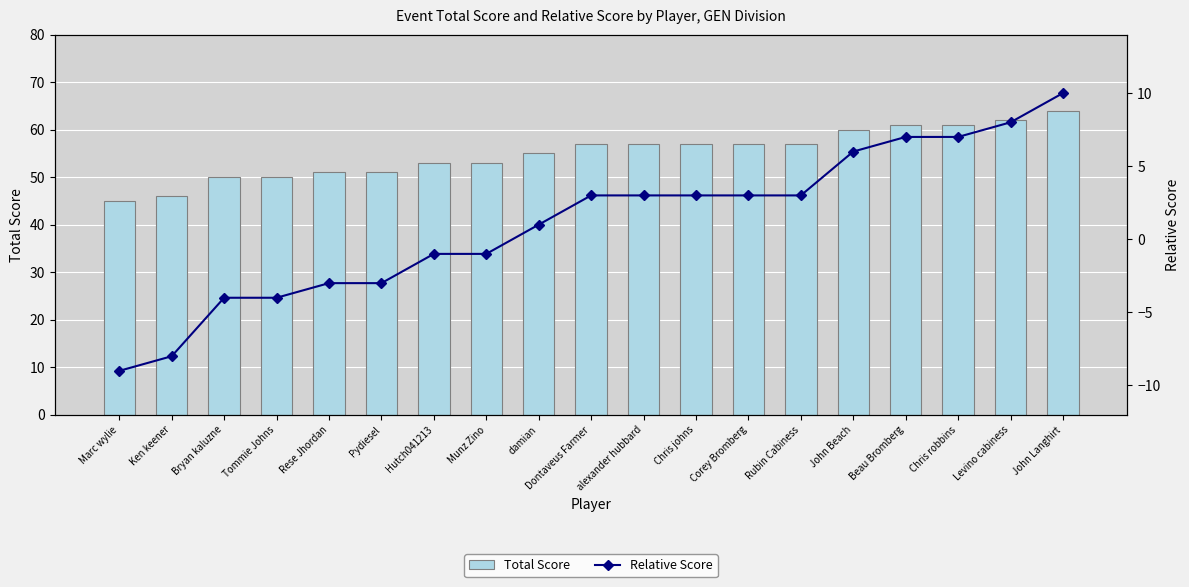

True or false: Total Score has a value of 85 at Corey Bromberg.

False